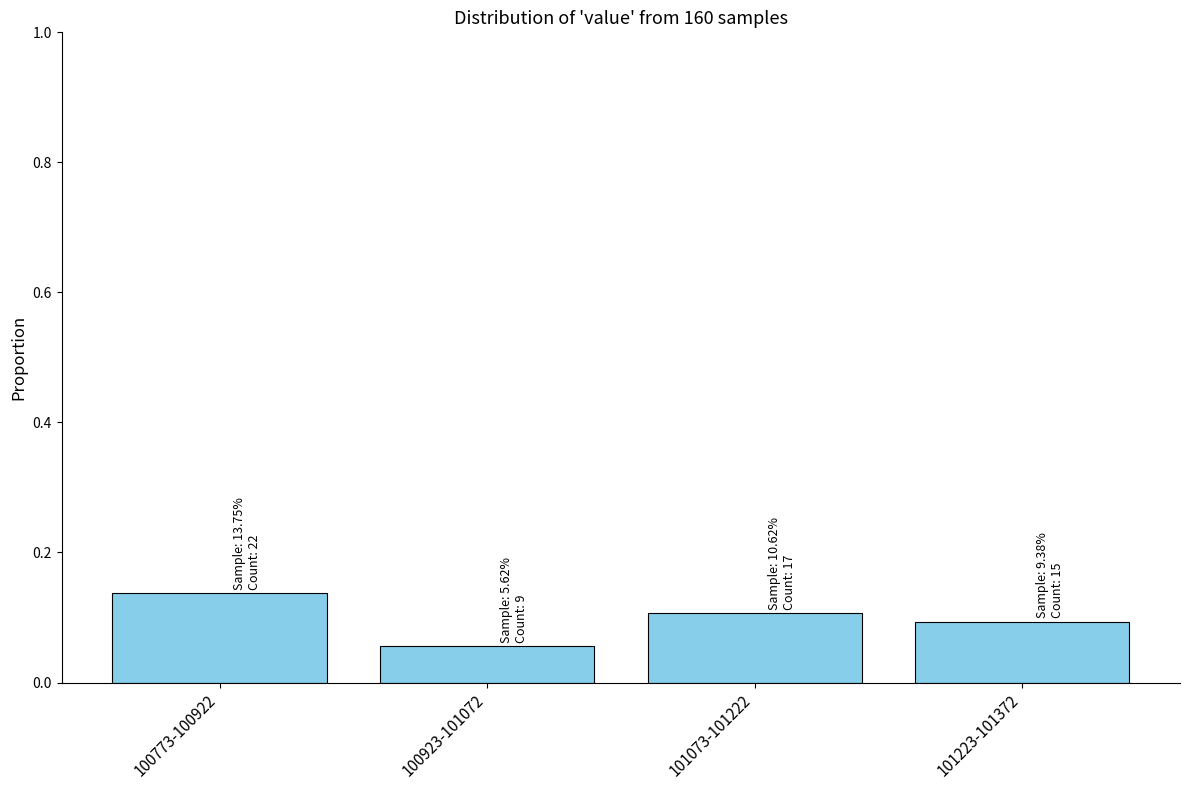

What is the label of the 2nd bar from the left?

100923-101072